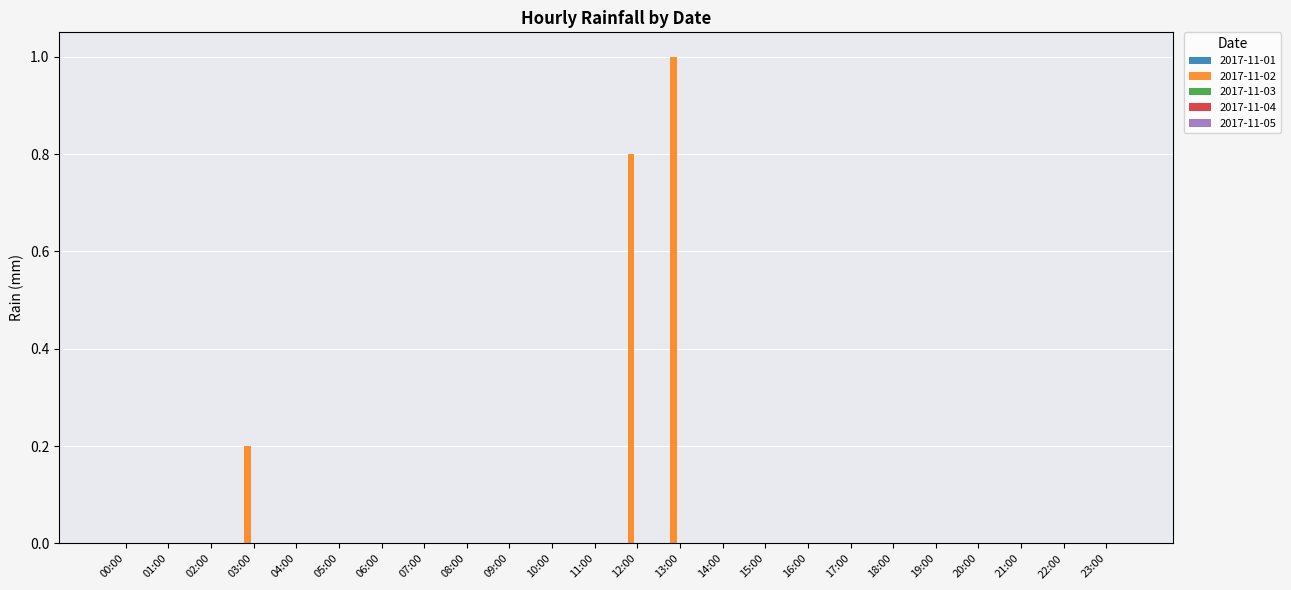

What is the sum of all values?

2.0